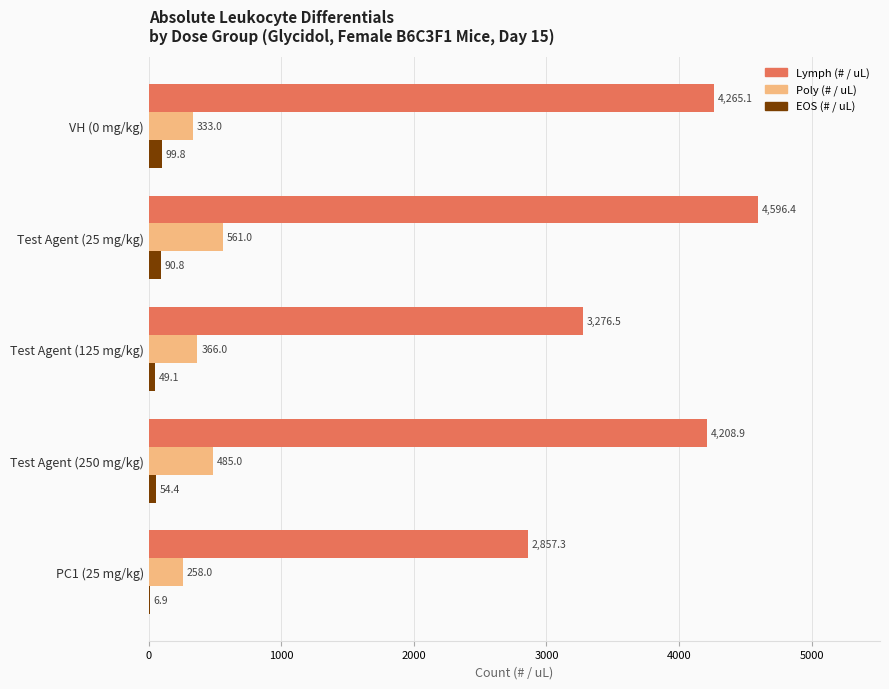

True or false: EOS (# / uL) has a value of 6.9 at PC1 (25 mg/kg).

True